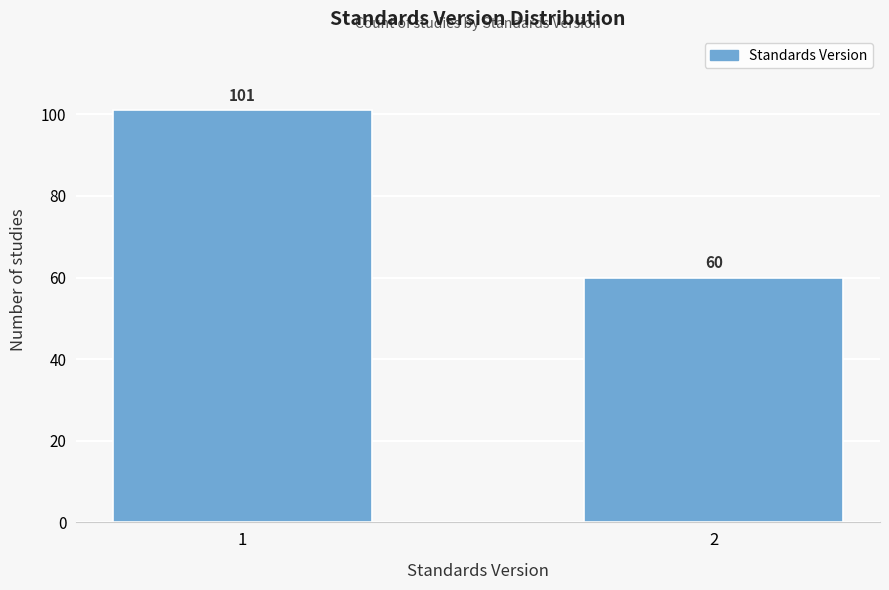

Reading left to right, extract all data points from this chart.

101	60